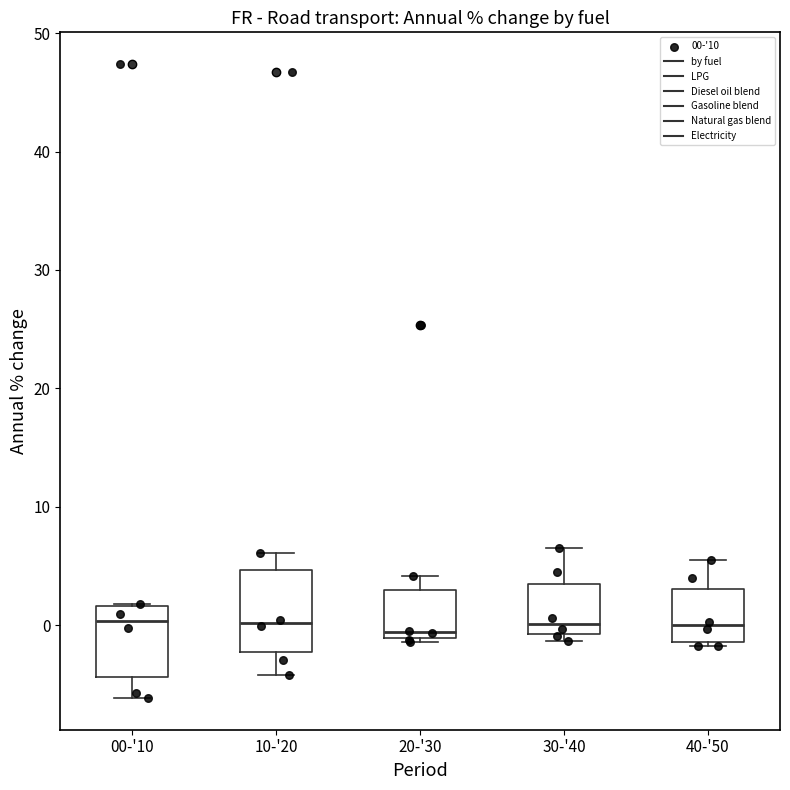

Reading left to right, transcribe this box plot: for each box, give where its median line is, the range the box spans, and where its two whiskers end, as read against the y-axis. The values are not printed on the chart, so give them approximately, as read against the axis.

00-'10: median 0, box -4 to 2, whiskers -6 to 2
10-'20: median 0, box -2 to 5, whiskers -4 to 6
20-'30: median -1 (just above the box's lower edge), box -1 to 3, whiskers -1 (just below the box's lower edge) to 4
30-'40: median 0, box -1 to 3, whiskers -1 (just below the box's lower edge) to 7
40-'50: median 0, box -1 to 3, whiskers -2 to 6